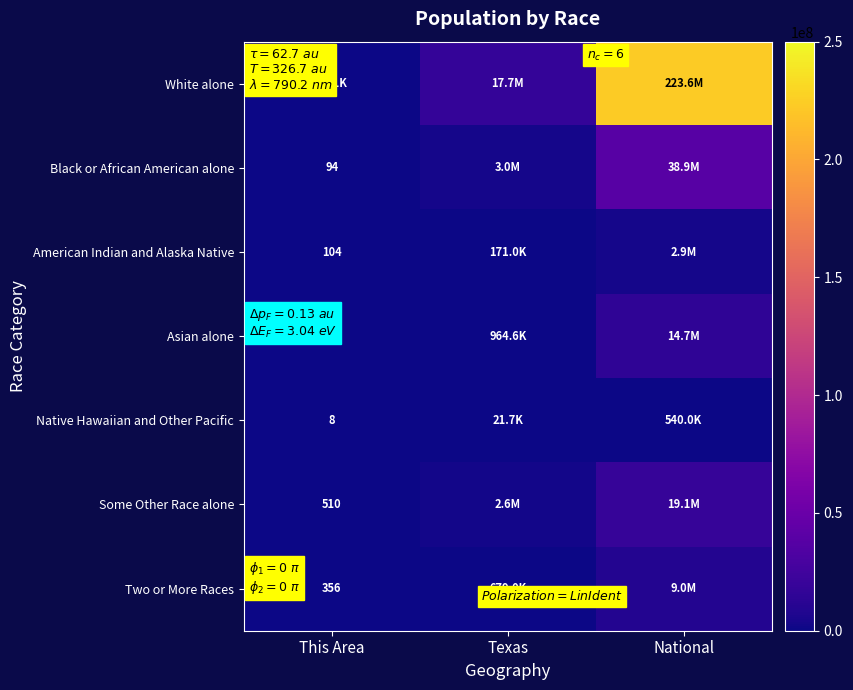

The value of Black or African American alone at This Area is 94. True or false?

True